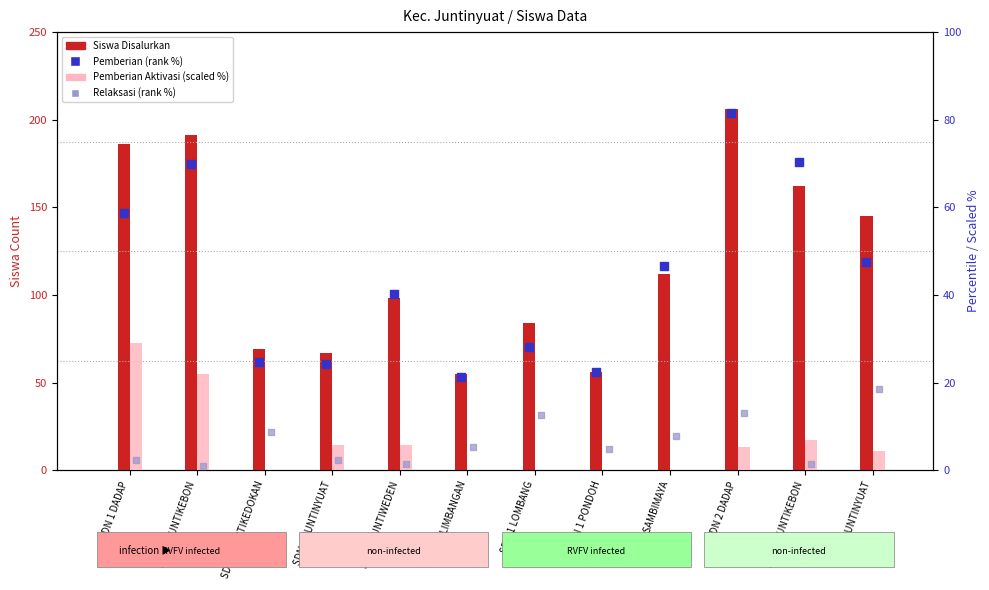

Which series reaches the minimum Y coordinate?

Pemberian Aktivasi (scaled %)